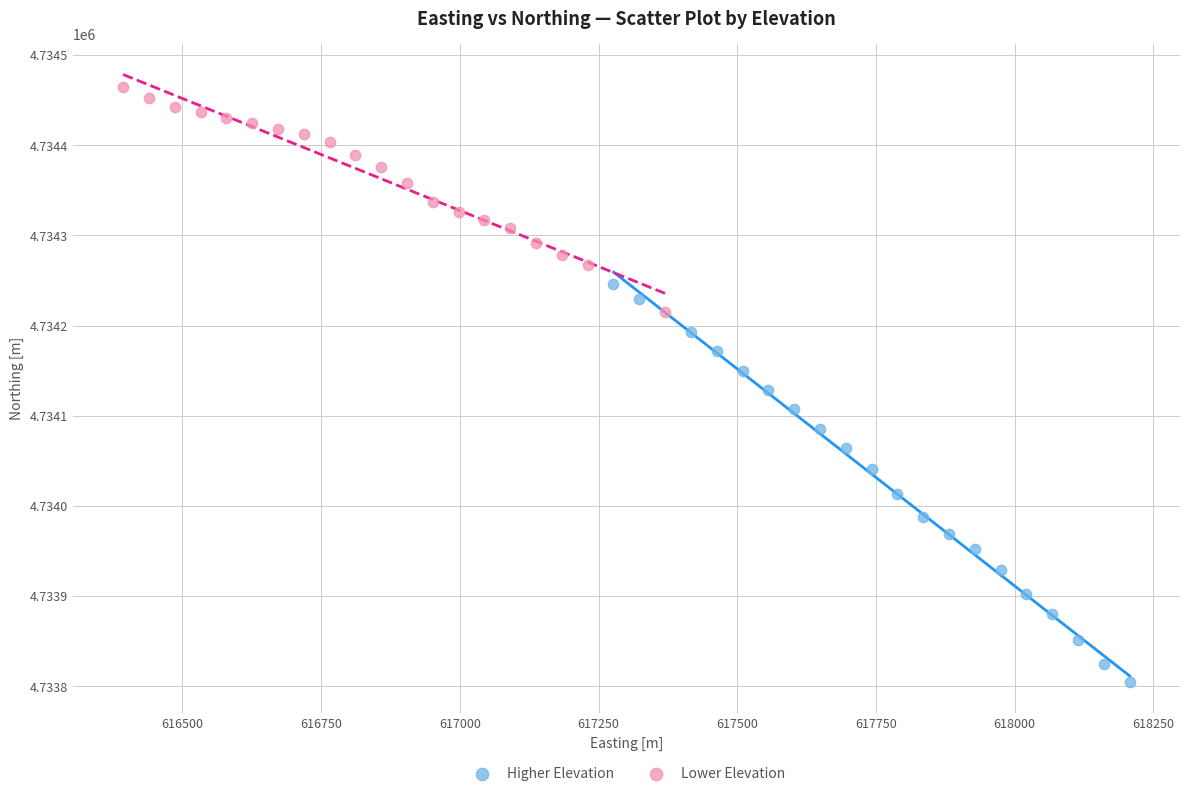

Which series contains the lowest Y value?

Higher Elevation